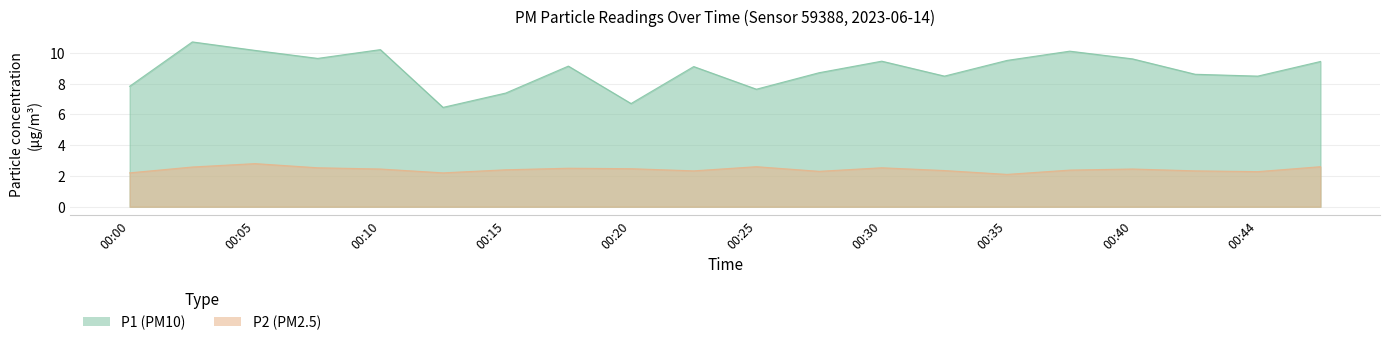

What is the difference between the second highest and minimum values in the P1 series?

3.7